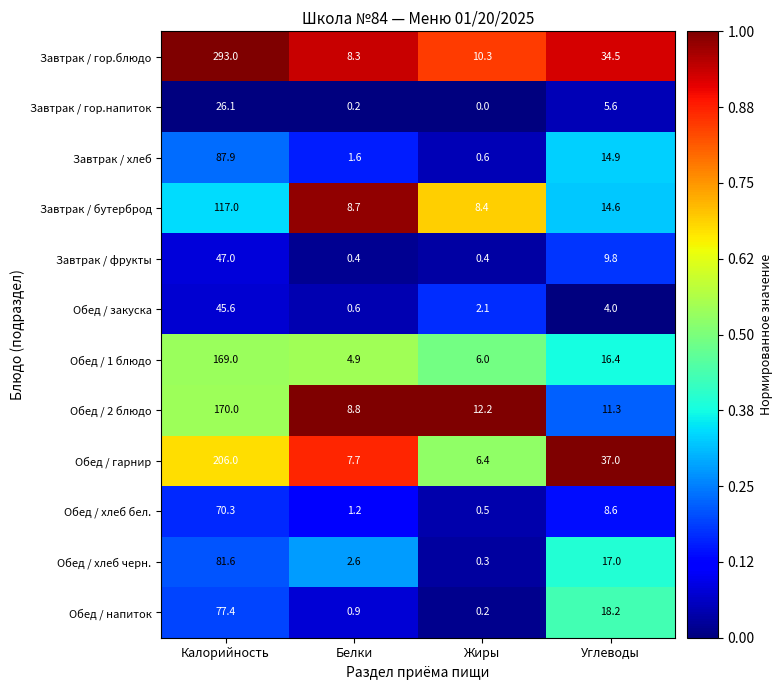

What is the difference between the highest and lowest values at Белки?

8.6